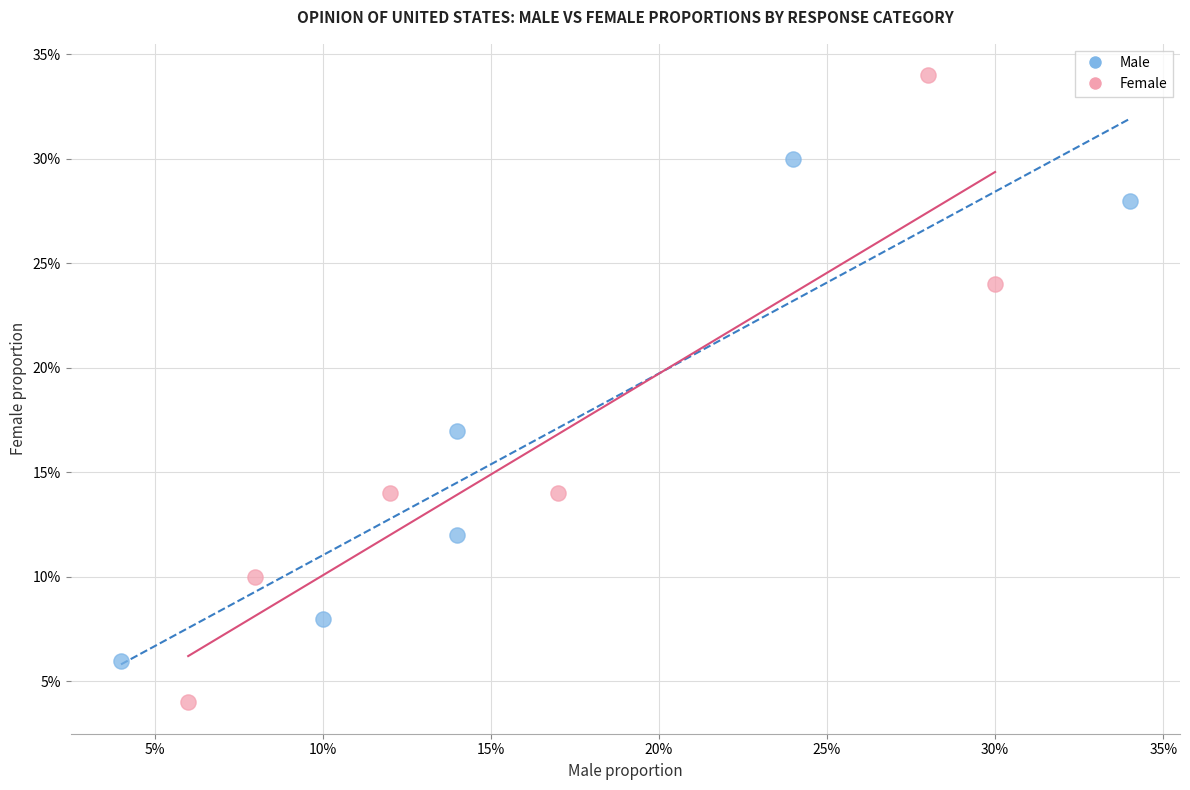

Which series contains the highest Y value?

Female